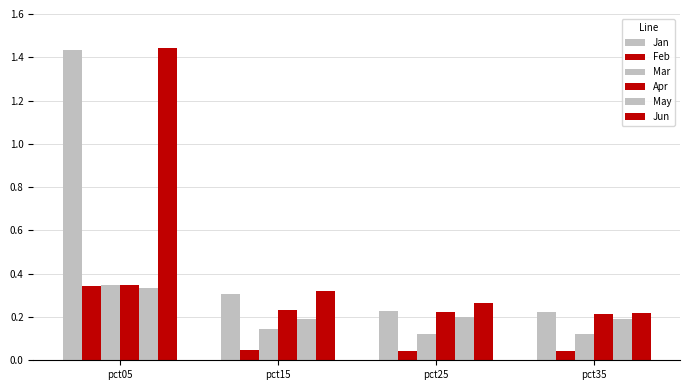

Between pct15 and pct35, which series saw the biggest shift?

Jun